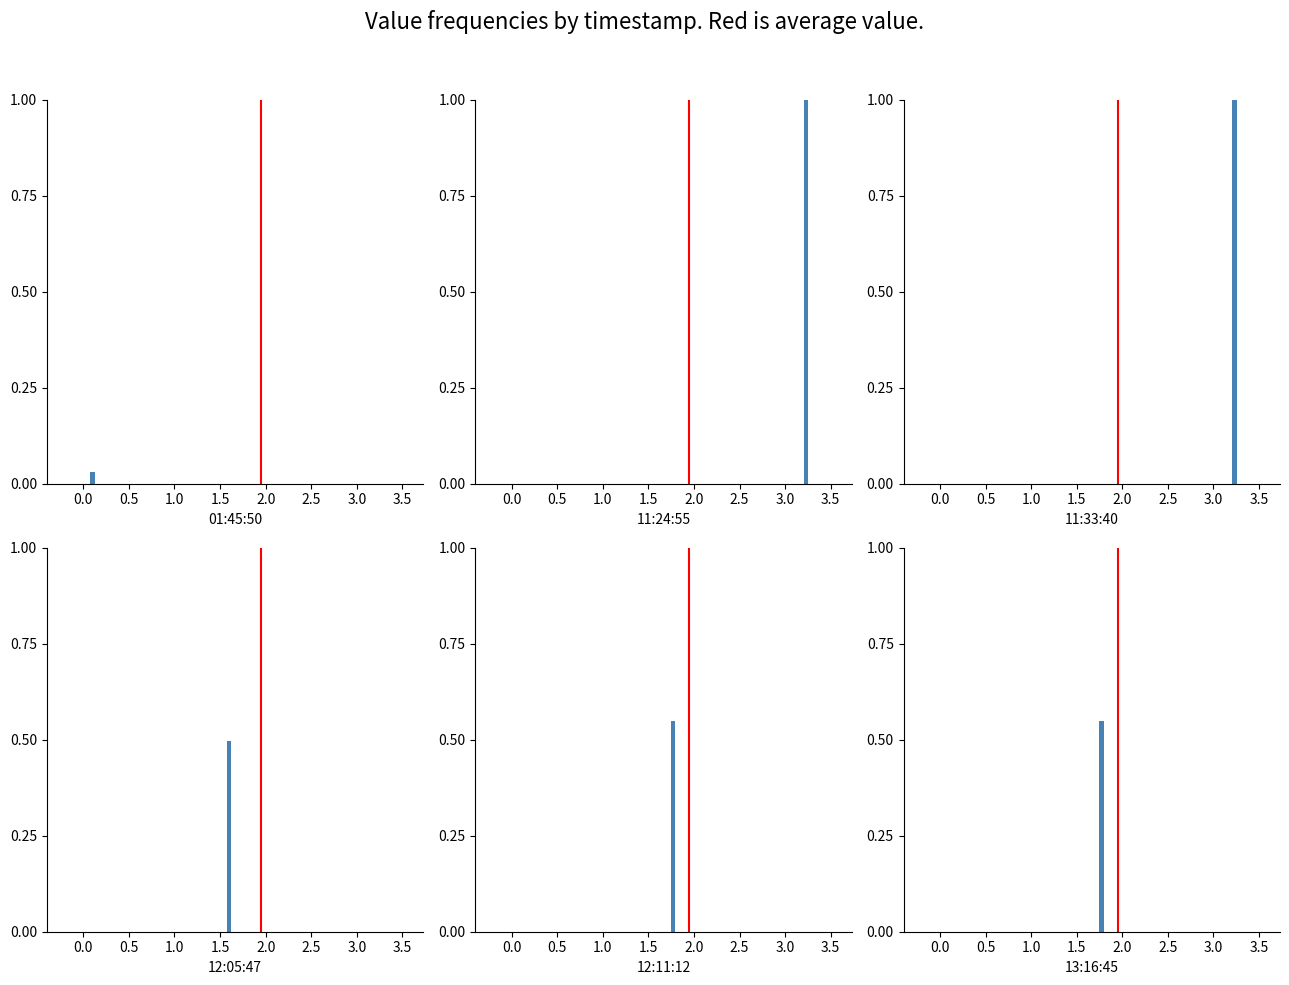

What is the value of the 2nd bar from the left?

1